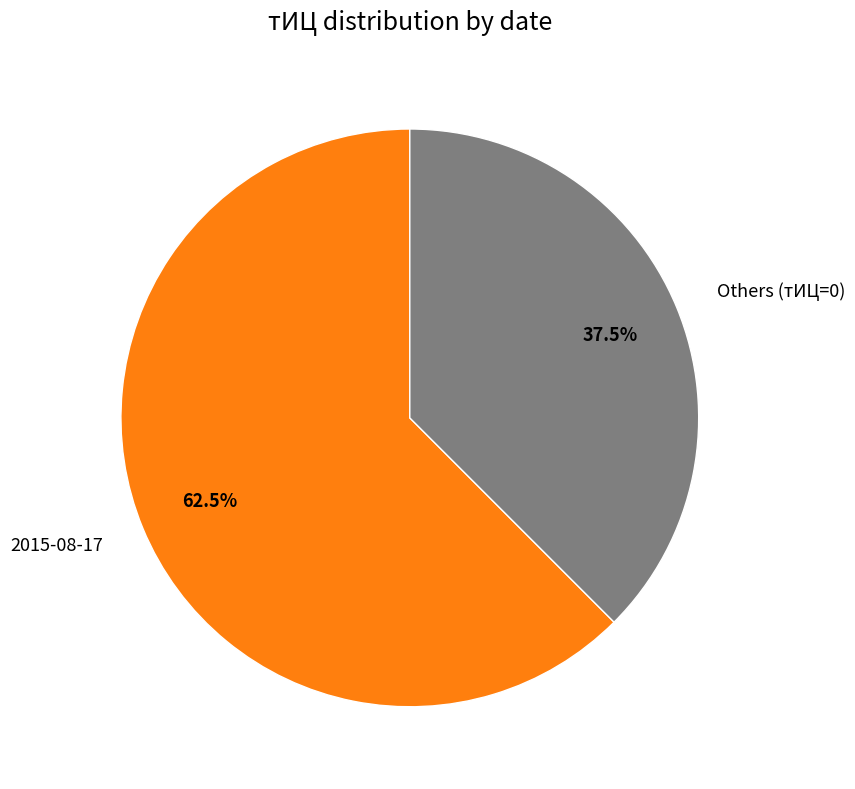

Count the number of slices in the pie.

2